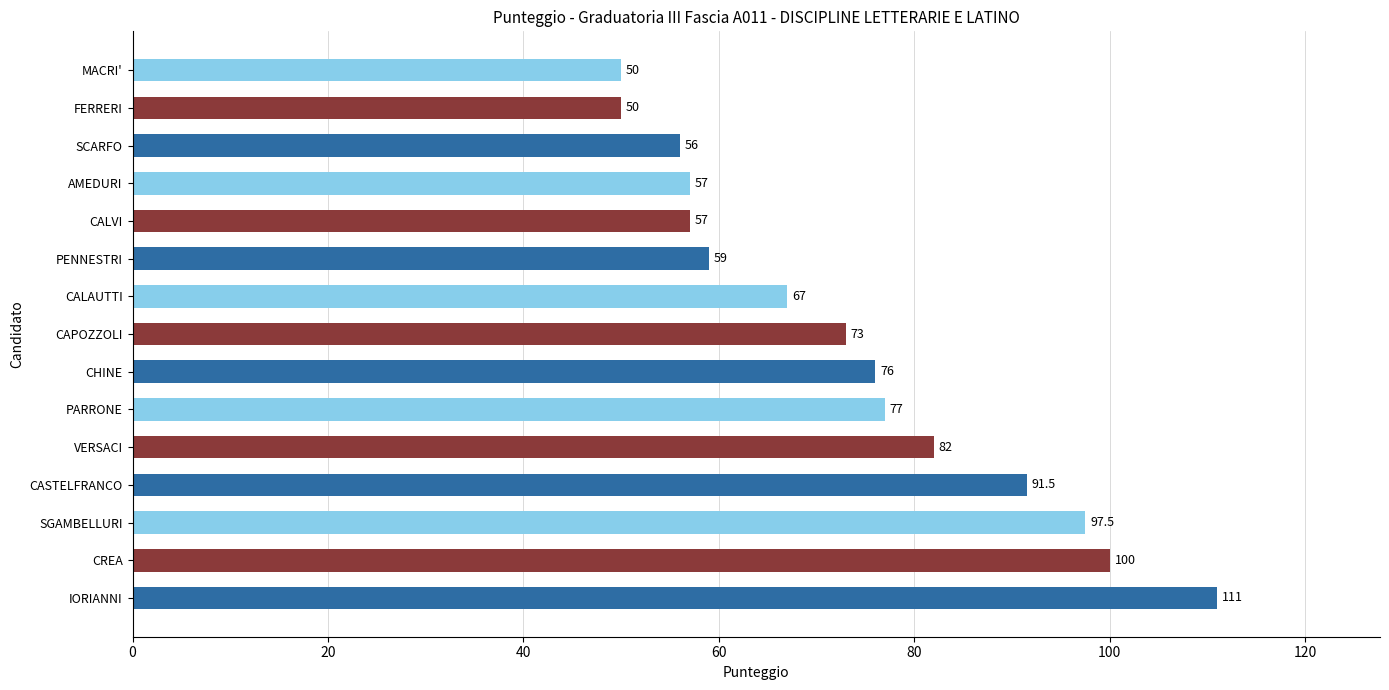

What is the change in value from IORIANNI to PARRONE?

-34.0